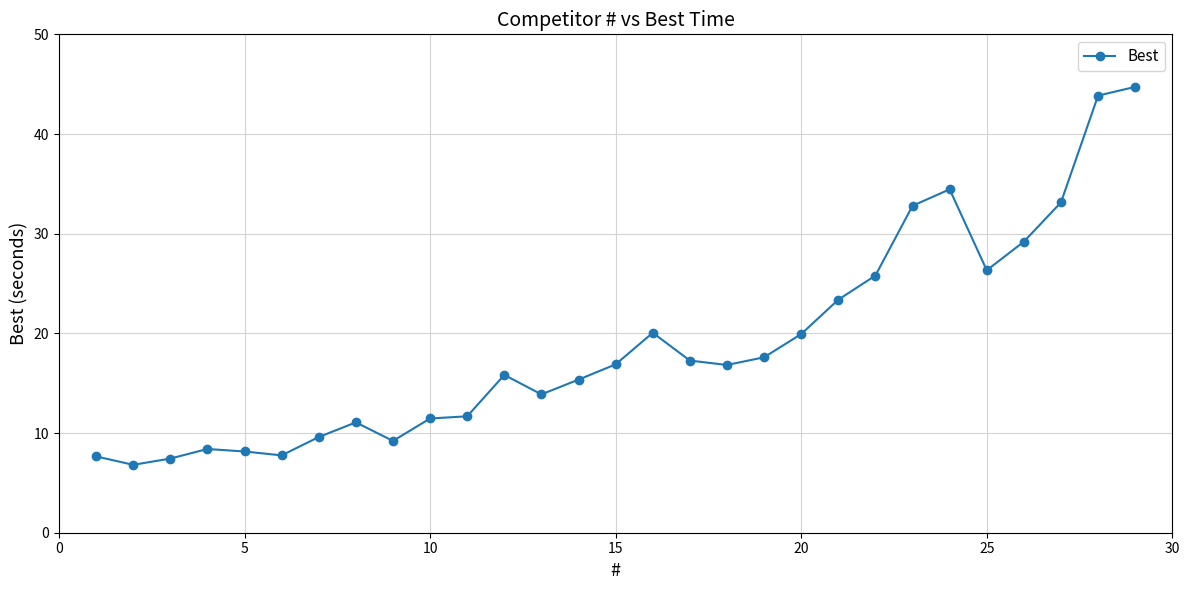

True or false: the data has more than 2 interior local peaks.

True